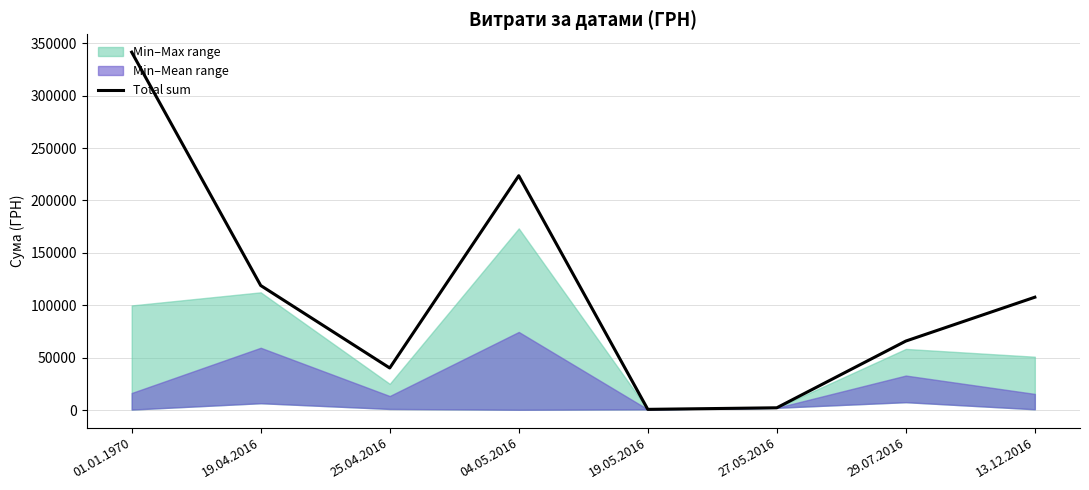

What is the minimum value shown in the chart?

660.0